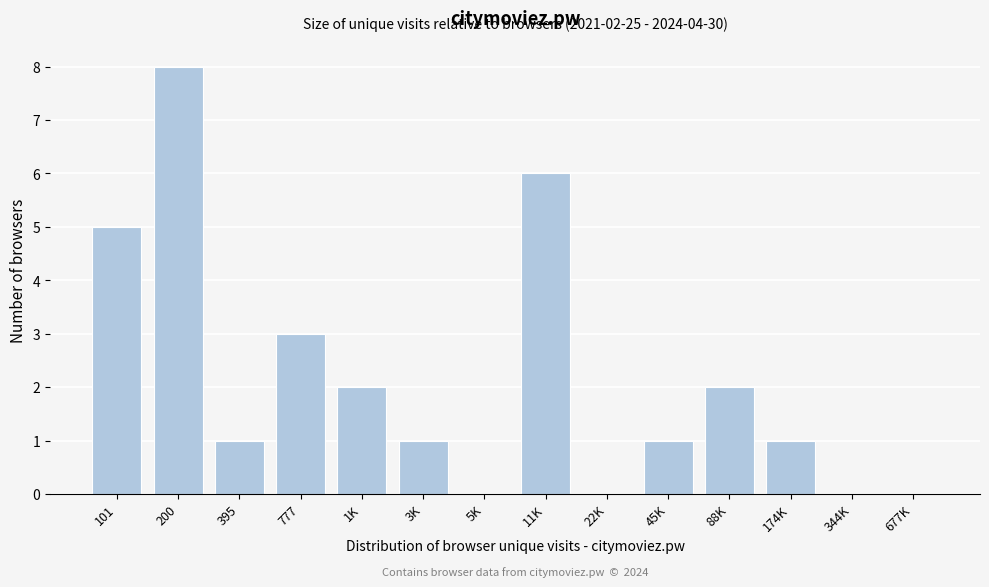

Reading right to left, extract all data points from this chart.

677K=0	344K=0	174K=1	88K=2	45K=1	22K=0	11K=6	5K=0	3K=1	1K=2	777=3	395=1	200=8	101=5